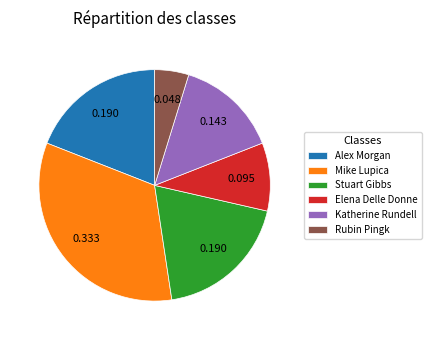

Is the sum of Elena Delle Donne and Mike Lupica greater than half?

No